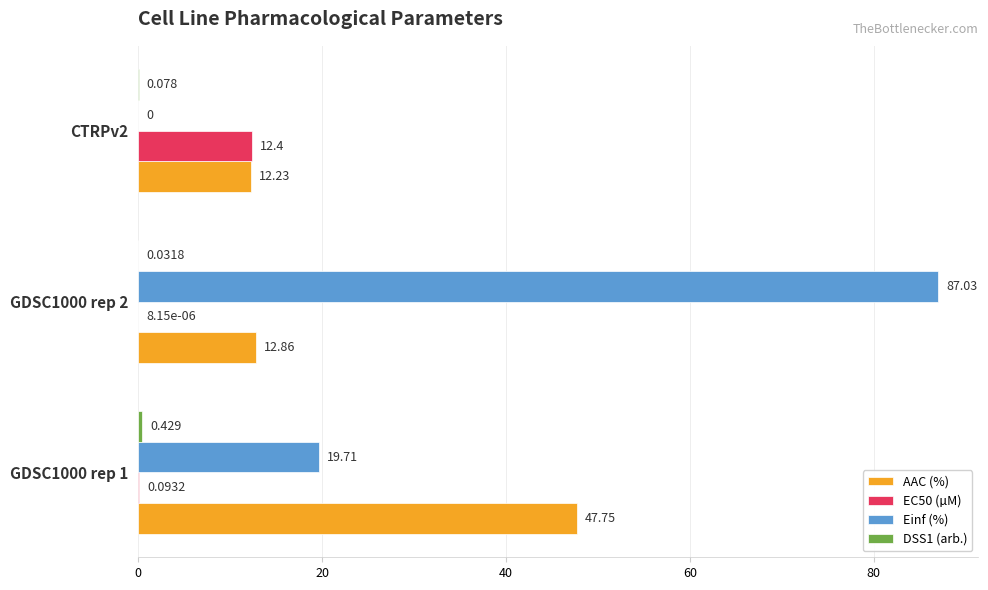

How many values in Einf (%) are above zero?

2